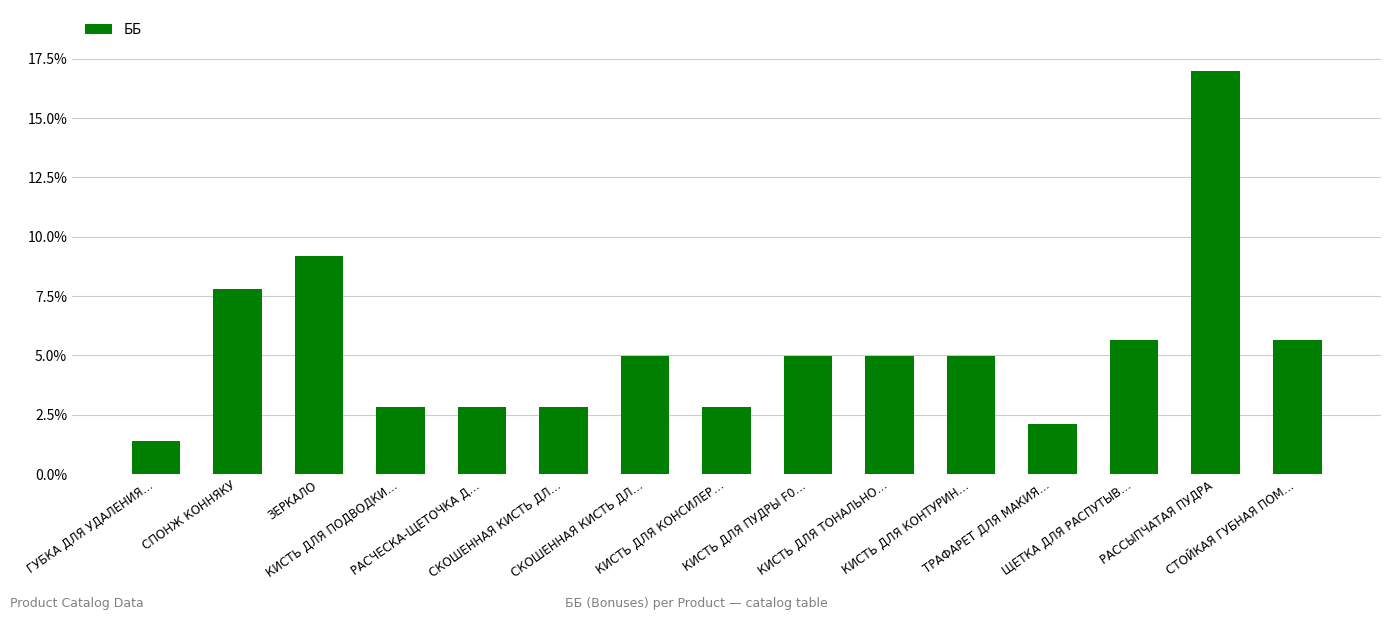

Count the number of data series in this chart.

1